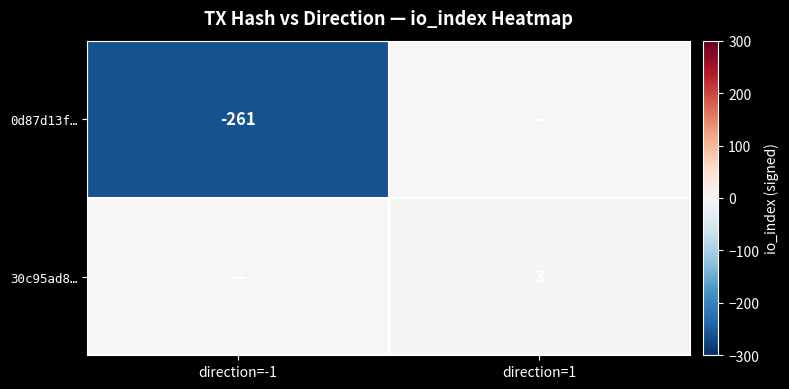

The value of 0d87d13f… at direction=-1 is -405. True or false?

False